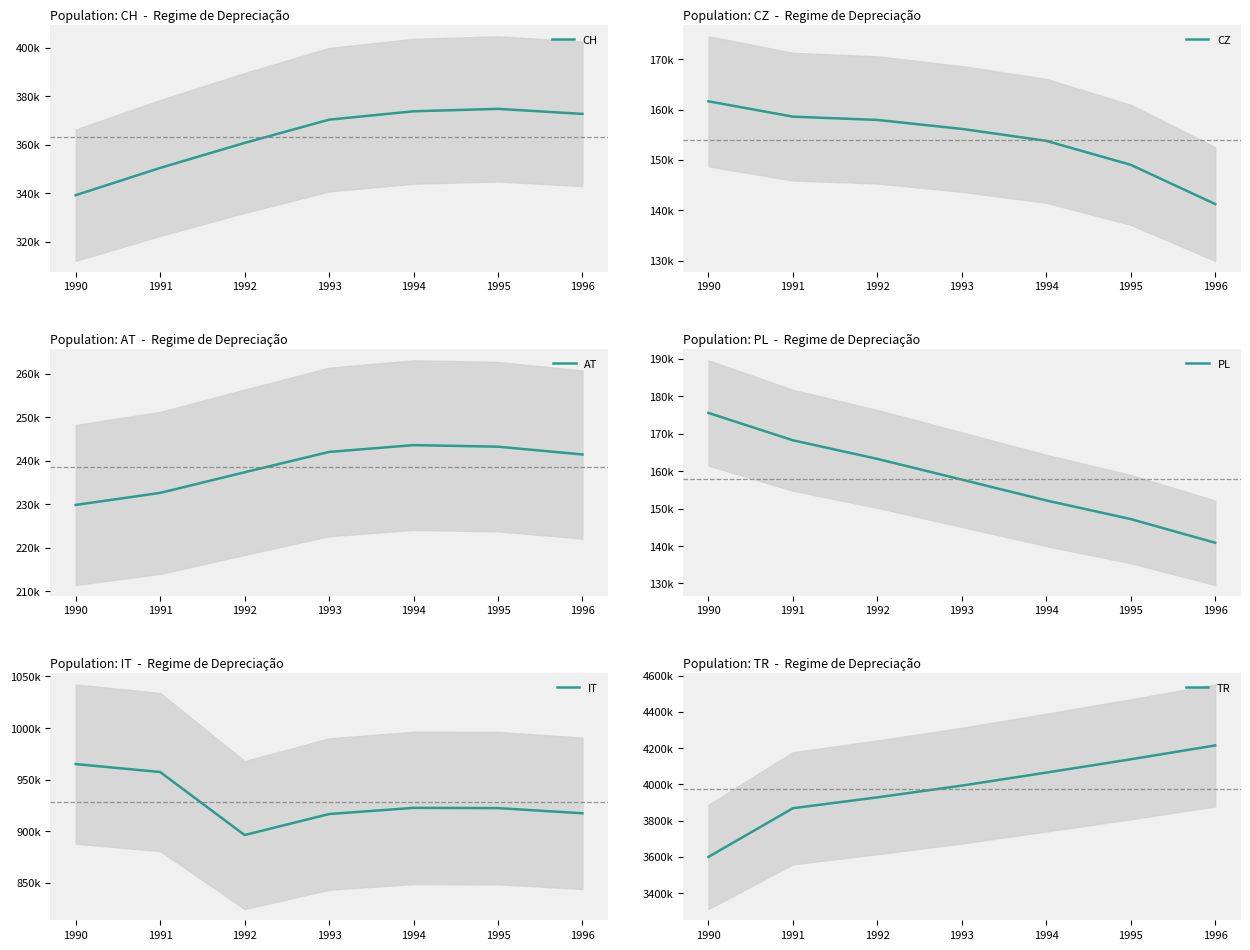

Which series has the largest total across all categories?

TR